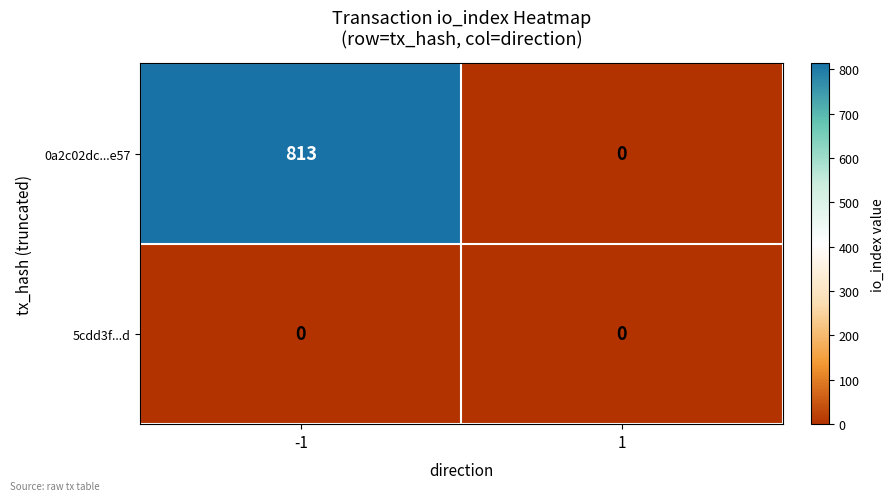

What is the difference between the 0a2c02dc...e57 values at 1 and -1?

813